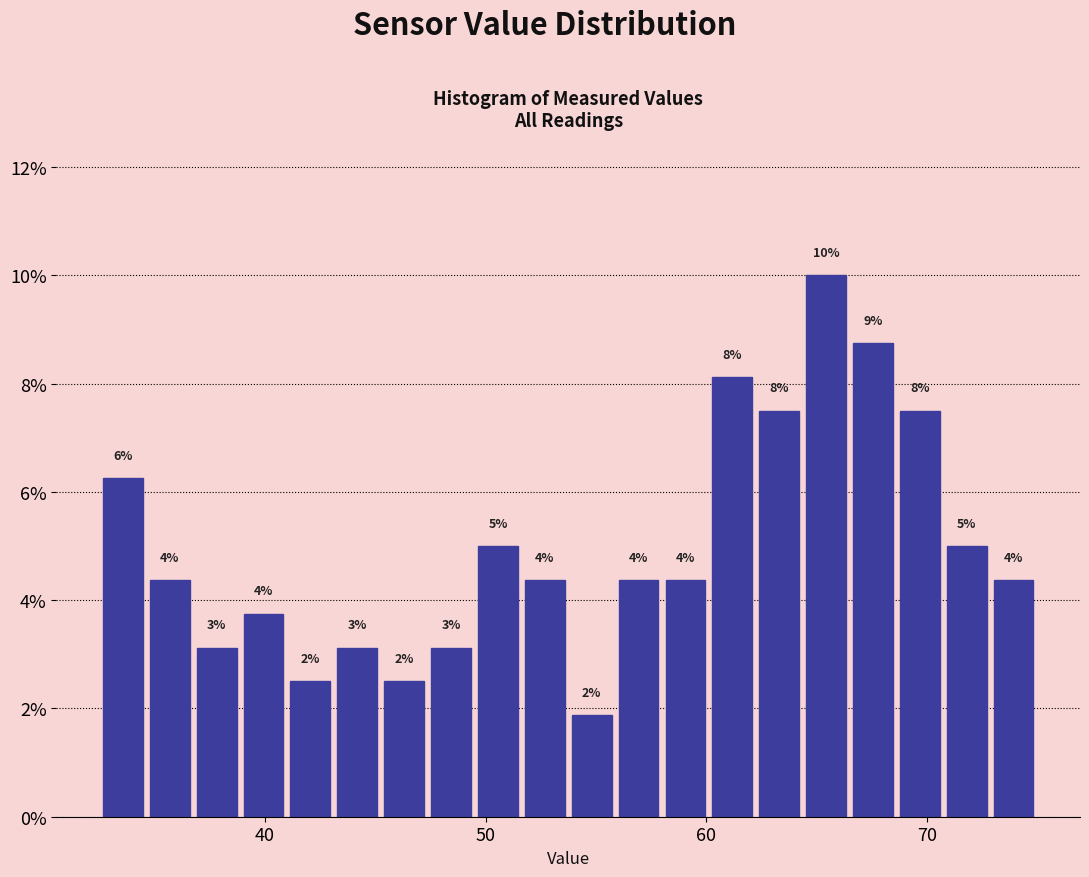

Around what value on the x-axis is the tallest bar? Give the approximate position of its centre, as read against the axis.

65